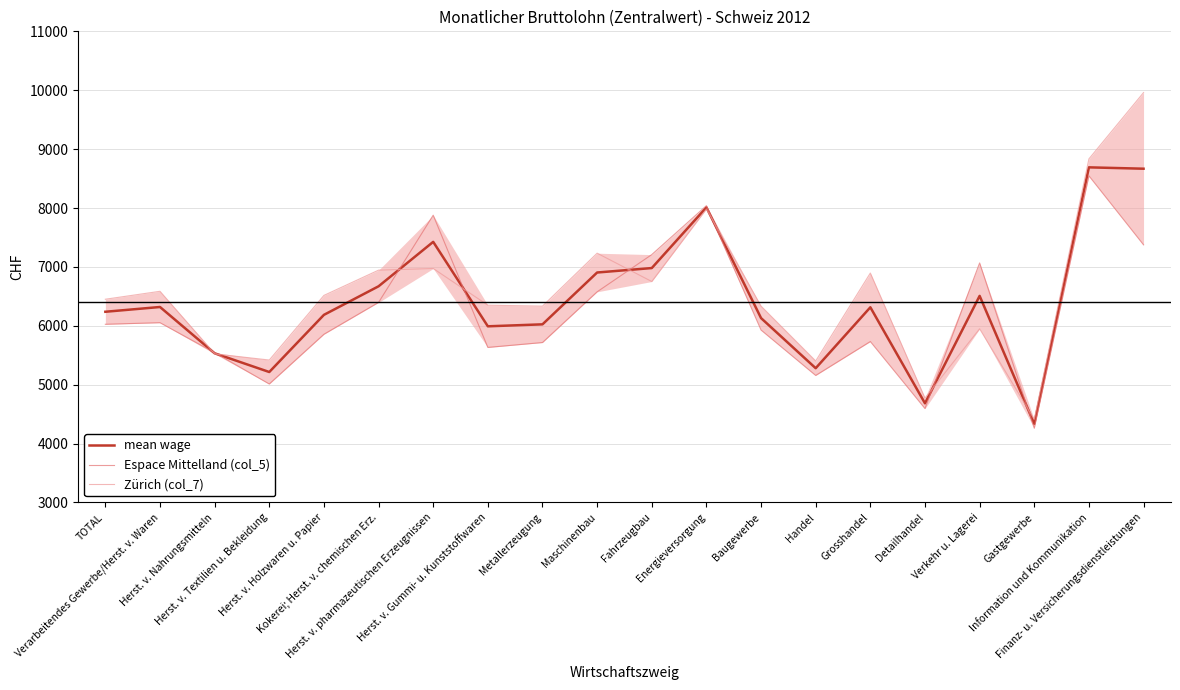

What is the difference between the maximum and minimum values in the Espace Mittelland (col_5) series?

4286.0